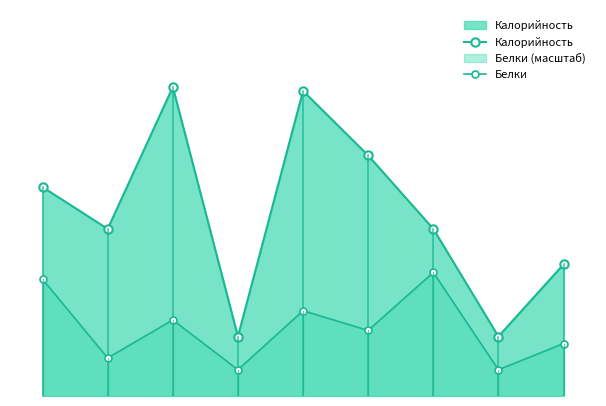

What are all the series names shown in the legend?

Калорийность, Белки